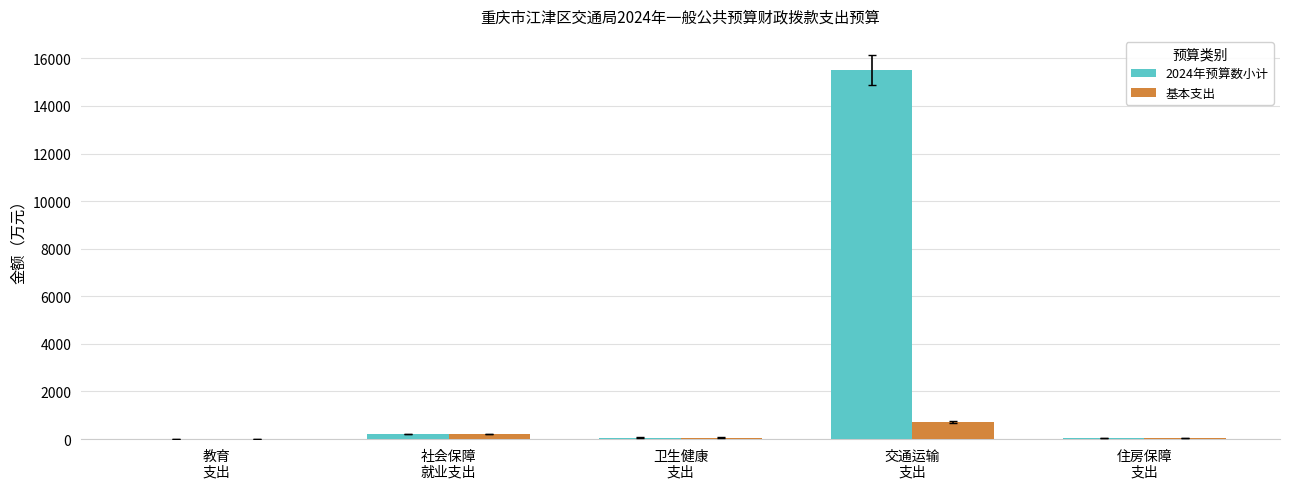

What is the maximum value shown in the chart?

15517.8